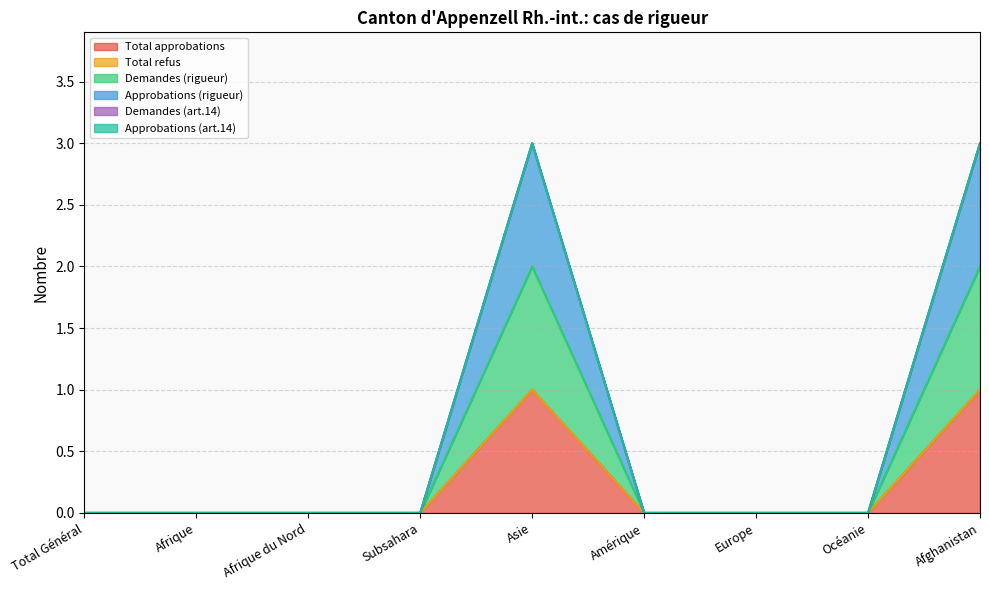

How many lines are shown in the chart?

6